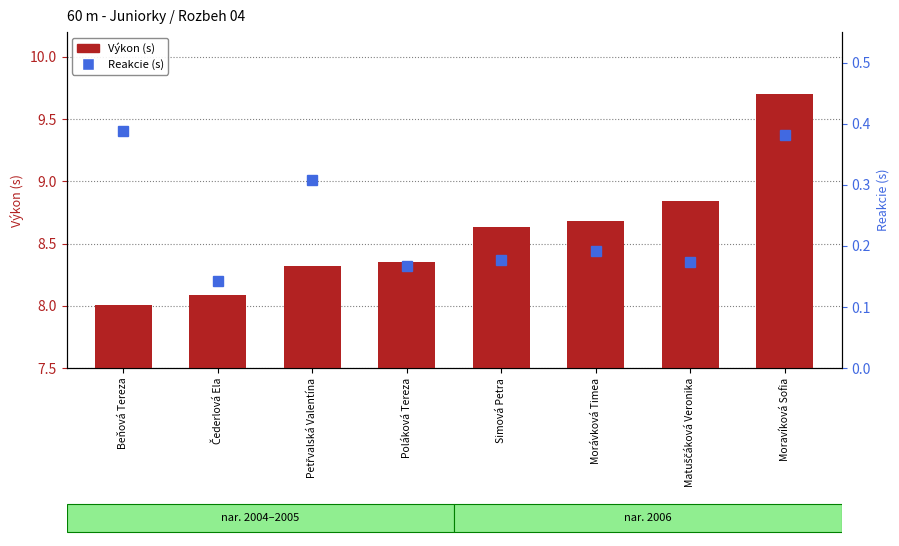

Reading left to right, what are all the values shown in this chart?

Výkon (s): 8.0	8.1	8.3	8.3	8.6	8.7	8.8	9.7
Reakcie (s): 0.4	0.1	0.3	0.2	0.2	0.2	0.2	0.4